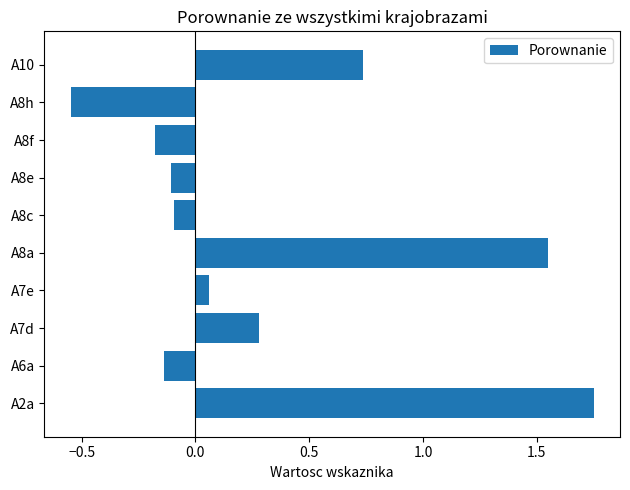

The chart shows a value of -0.3 at A8f. True or false?

False